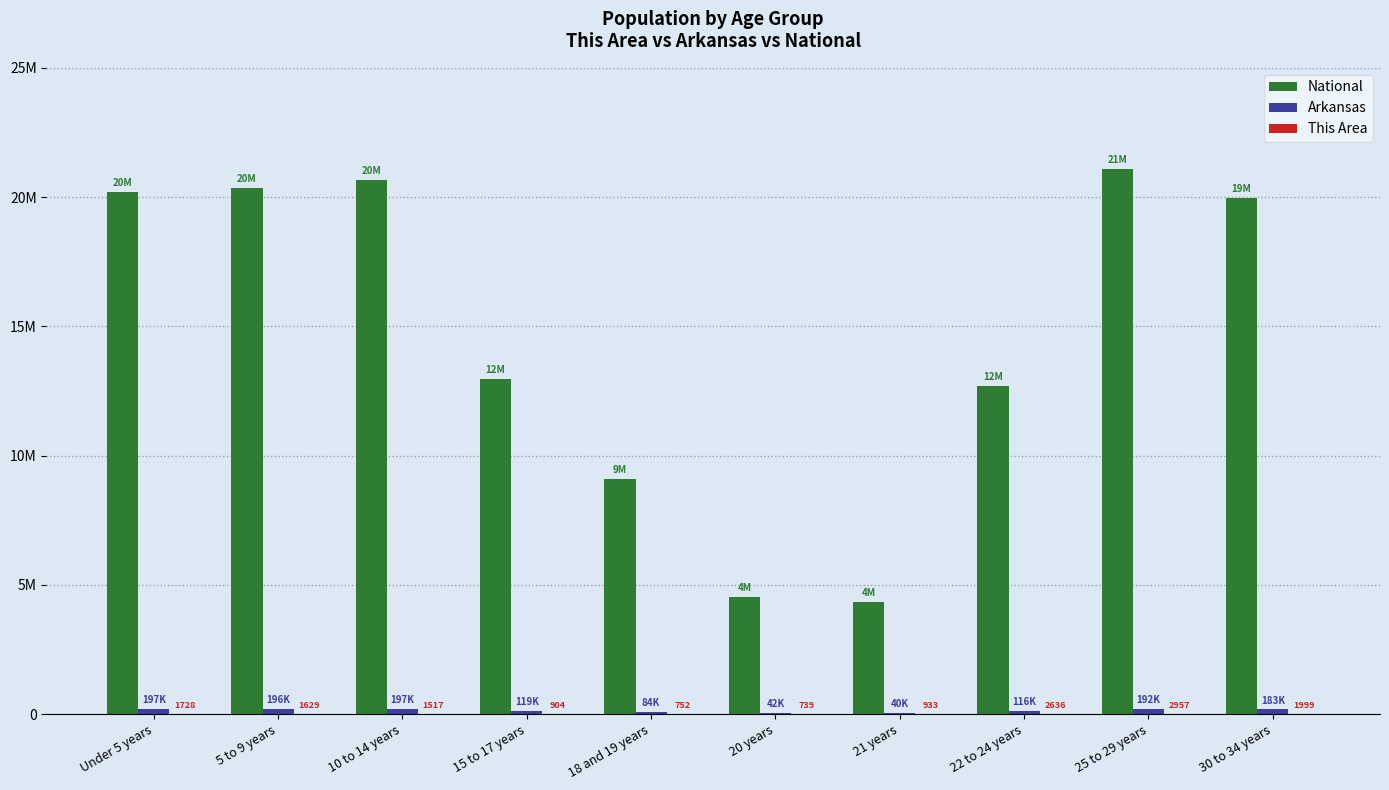

Reading right to left, list all the values displayed in this chart.

National: 30 to 34 years=19962099	25 to 29 years=21101849	22 to 24 years=12712576	21 years=4354294	20 years=4519129	18 and 19 years=9086089	15 to 17 years=12954254	10 to 14 years=20677194	5 to 9 years=20348657	Under 5 years=20201362
Arkansas: 30 to 34 years=183739	25 to 29 years=192153	22 to 24 years=116110	21 years=40770	20 years=42770	18 and 19 years=84455	15 to 17 years=119350	10 to 14 years=197559	5 to 9 years=196877	Under 5 years=197689
This Area: 30 to 34 years=1999	25 to 29 years=2957	22 to 24 years=2636	21 years=933	20 years=739	18 and 19 years=752	15 to 17 years=904	10 to 14 years=1517	5 to 9 years=1629	Under 5 years=1728